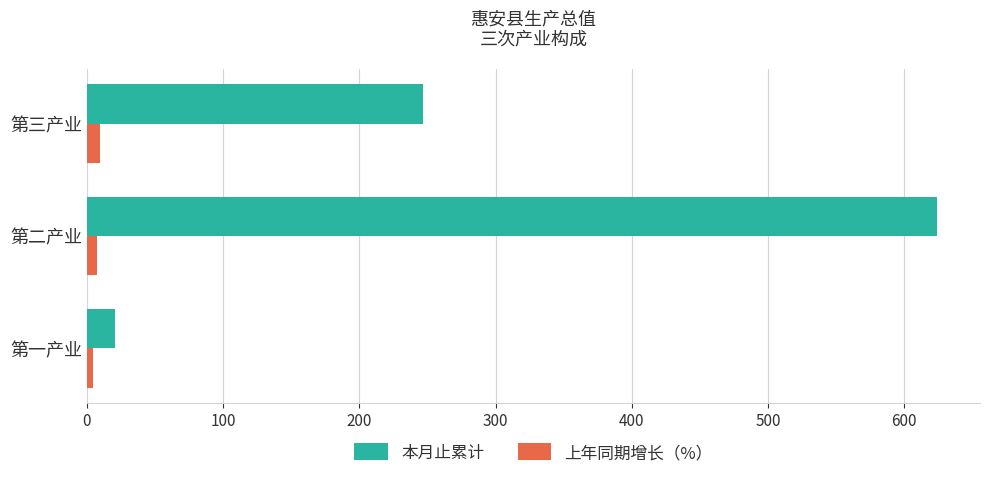

The value of 本月止累计 at 第一产业 is 20.5. True or false?

True